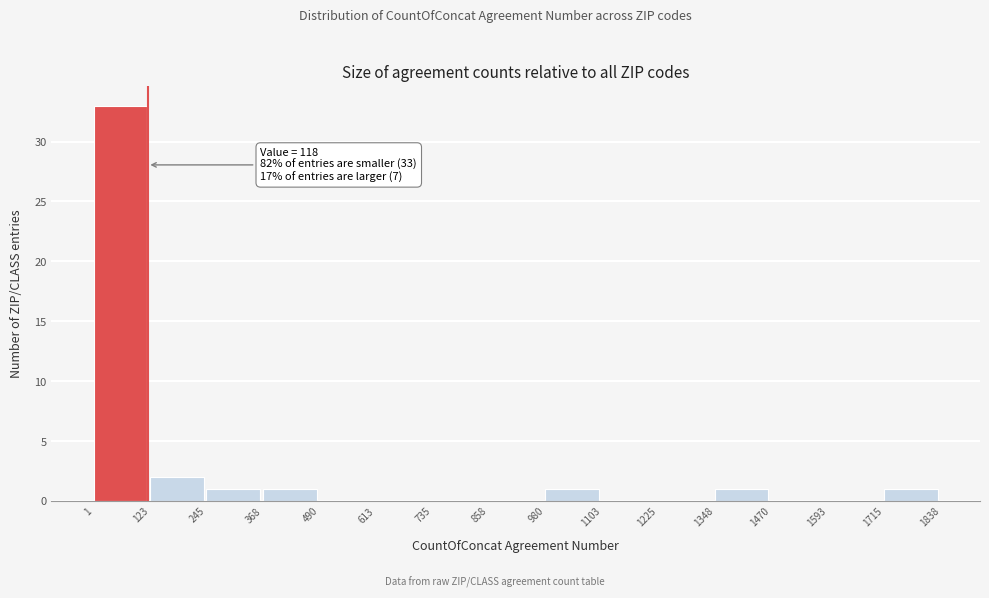

Which range on the x-axis has the tallest bar?

1 to 123